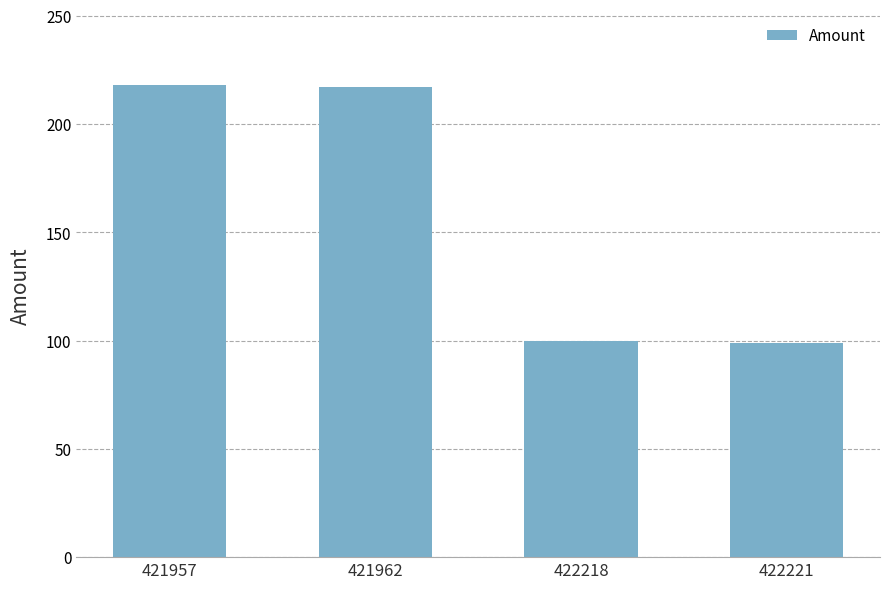

How many distinct data groups are displayed?

1